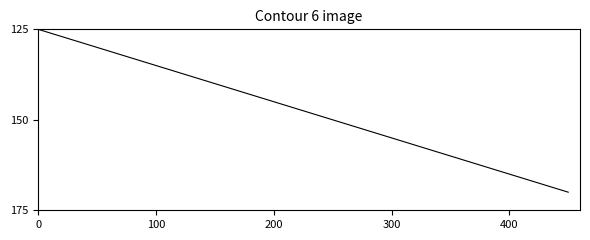

What is the smallest value displayed?

125.0